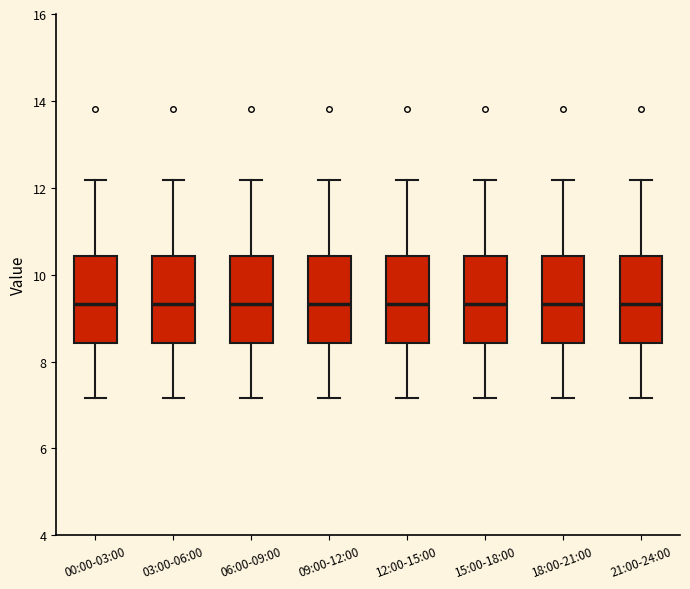

Reading left to right, read every box against the y-axis: the position of its median line, the range the box covers, and the ends of its whiskers. The values are not printed on the chart, so give them approximately, as read against the axis.

00:00-03:00: median 9.4, box 8.4 to 10.4, whiskers 7.2 to 12.2
03:00-06:00: median 9.4, box 8.4 to 10.4, whiskers 7.2 to 12.2
06:00-09:00: median 9.4, box 8.4 to 10.4, whiskers 7.2 to 12.2
09:00-12:00: median 9.4, box 8.4 to 10.4, whiskers 7.2 to 12.2
12:00-15:00: median 9.4, box 8.4 to 10.4, whiskers 7.2 to 12.2
15:00-18:00: median 9.4, box 8.4 to 10.4, whiskers 7.2 to 12.2
18:00-21:00: median 9.4, box 8.4 to 10.4, whiskers 7.2 to 12.2
21:00-24:00: median 9.4, box 8.4 to 10.4, whiskers 7.2 to 12.2